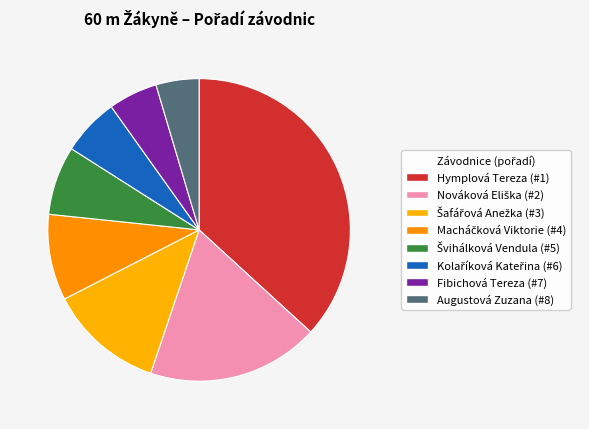

Count the number of slices in the pie.

8